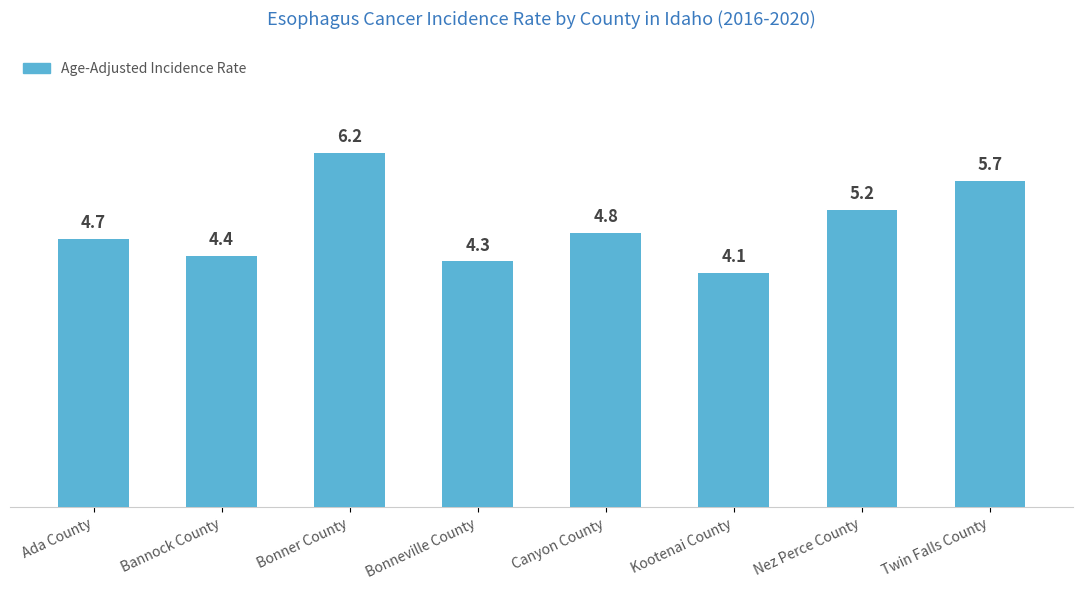

What is the ratio of the value at Bannock County to the value at Bonneville County?

1.0